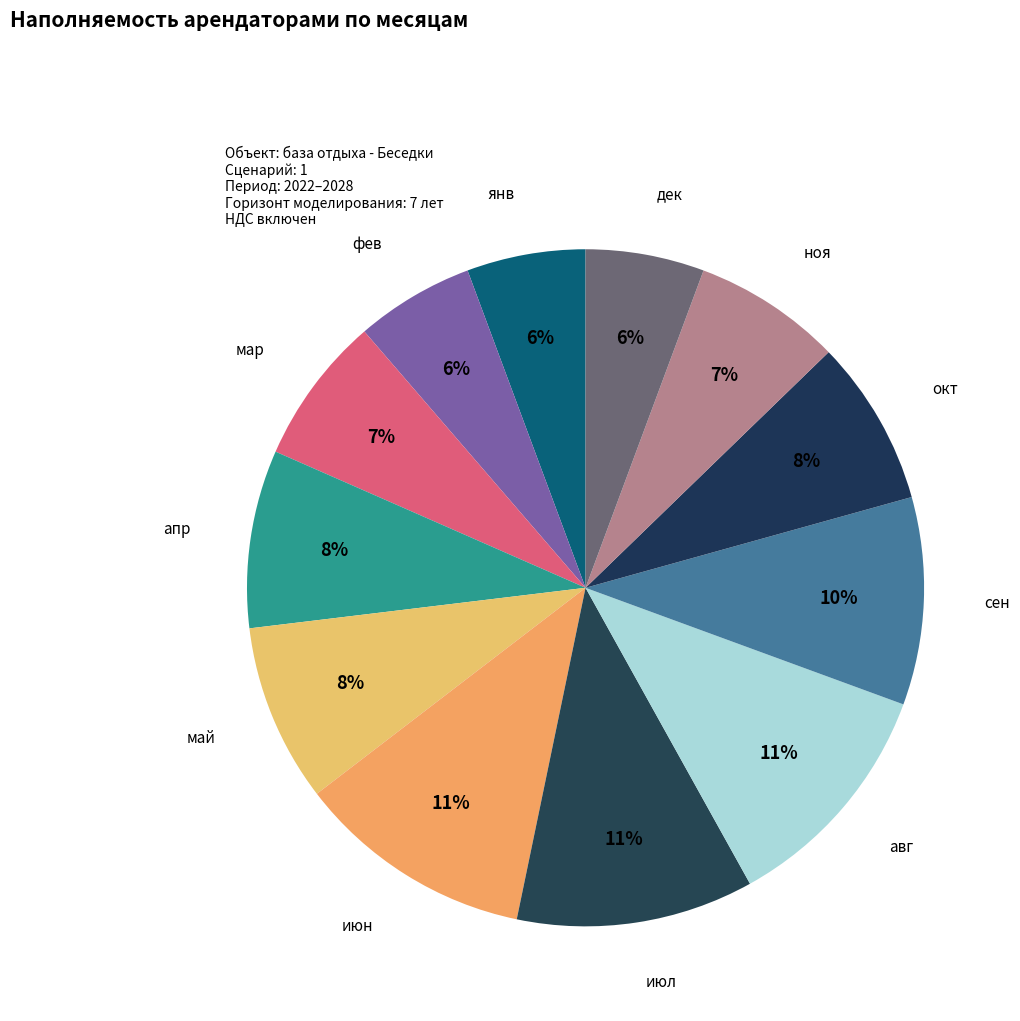

Count the number of slices in the pie.

12